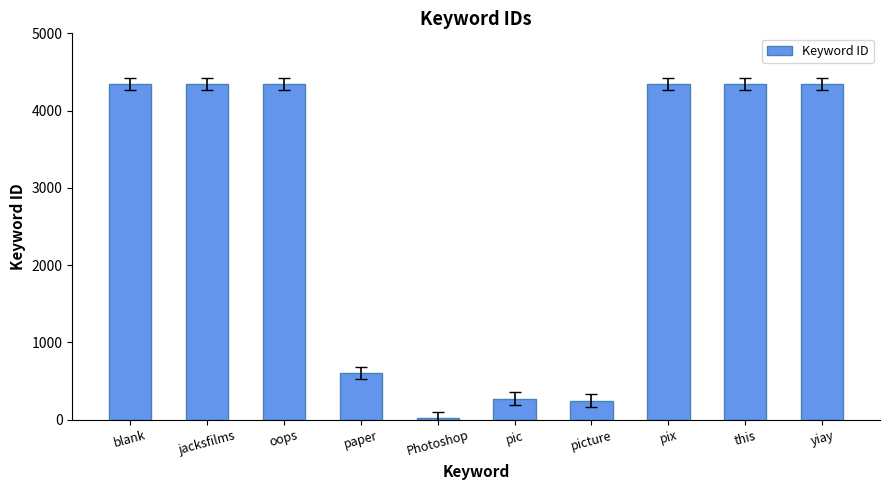

What is the greatest value displayed?

4348